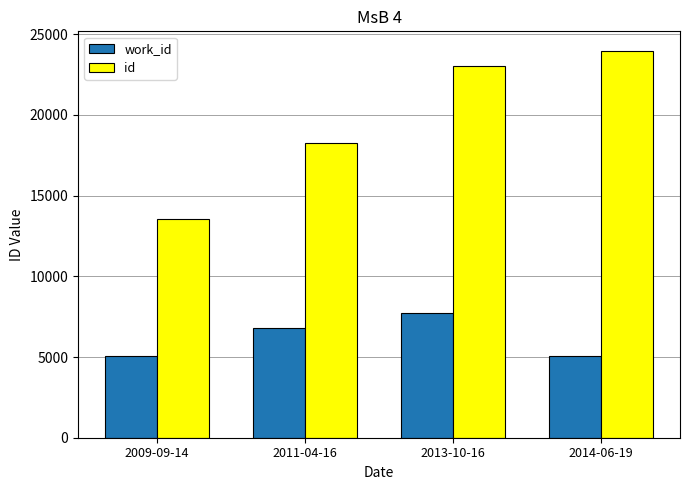

How many distinct data groups are displayed?

2